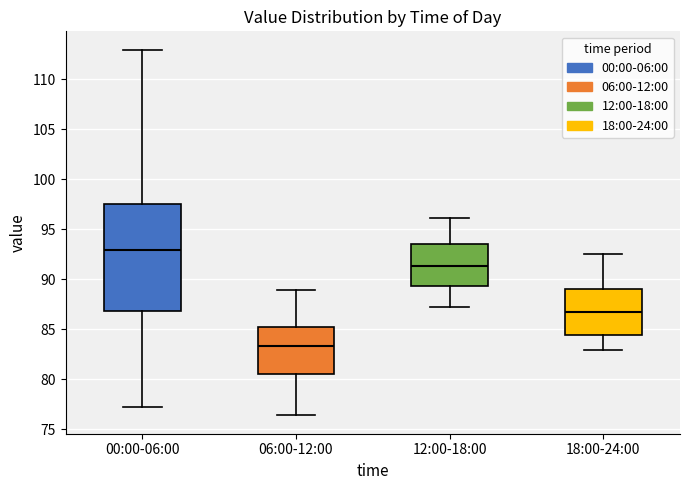

Which box has the highest median line?

00:00-06:00